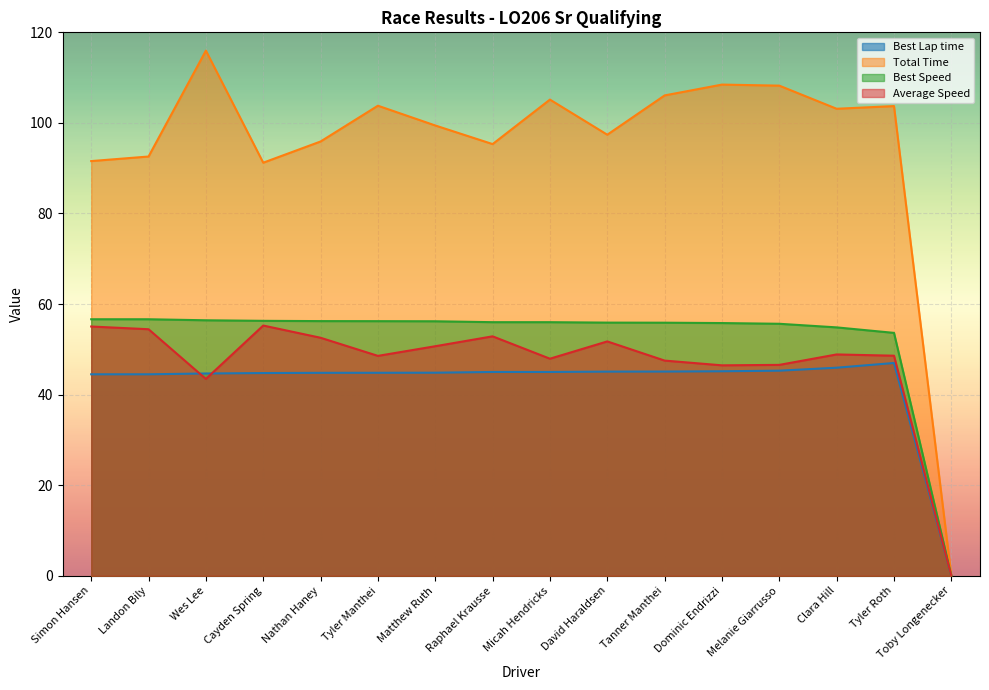

Which category has the highest value in the Best Speed series?

Simon Hansen